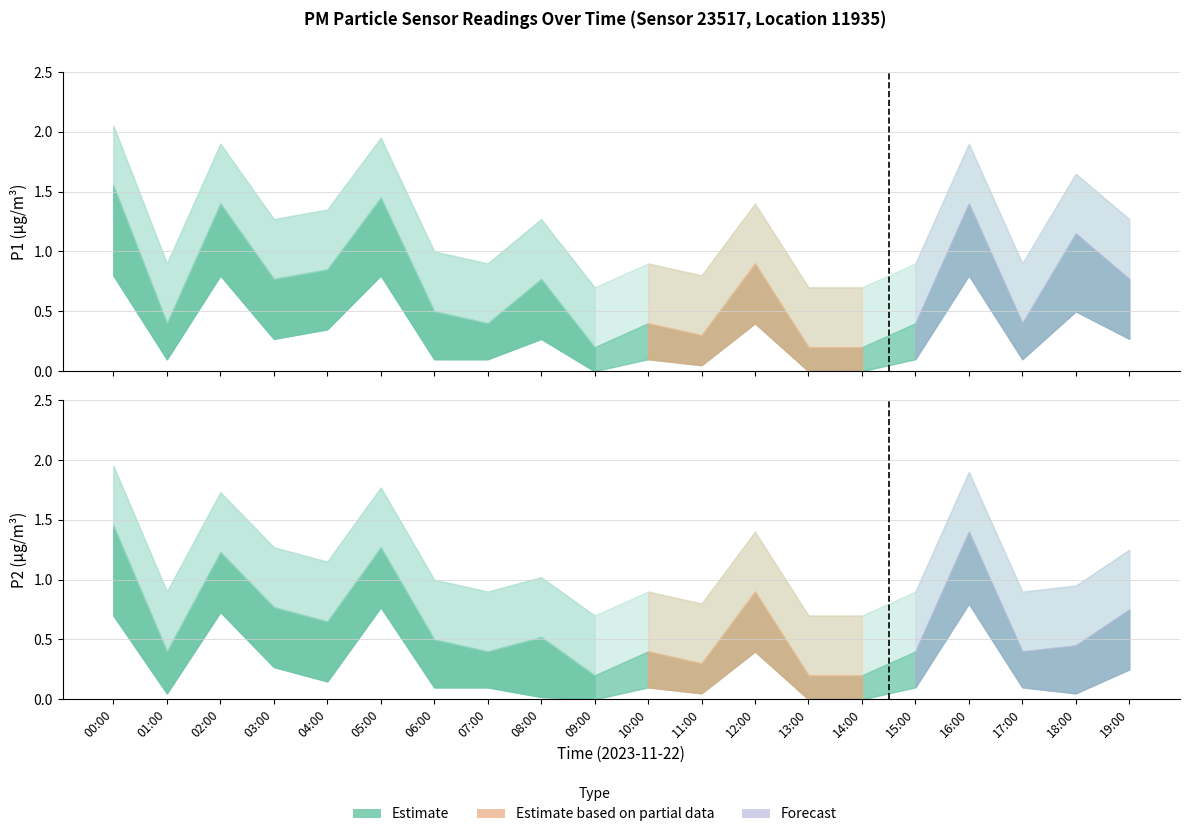

What is the label of the 9th point from the left?

08:00